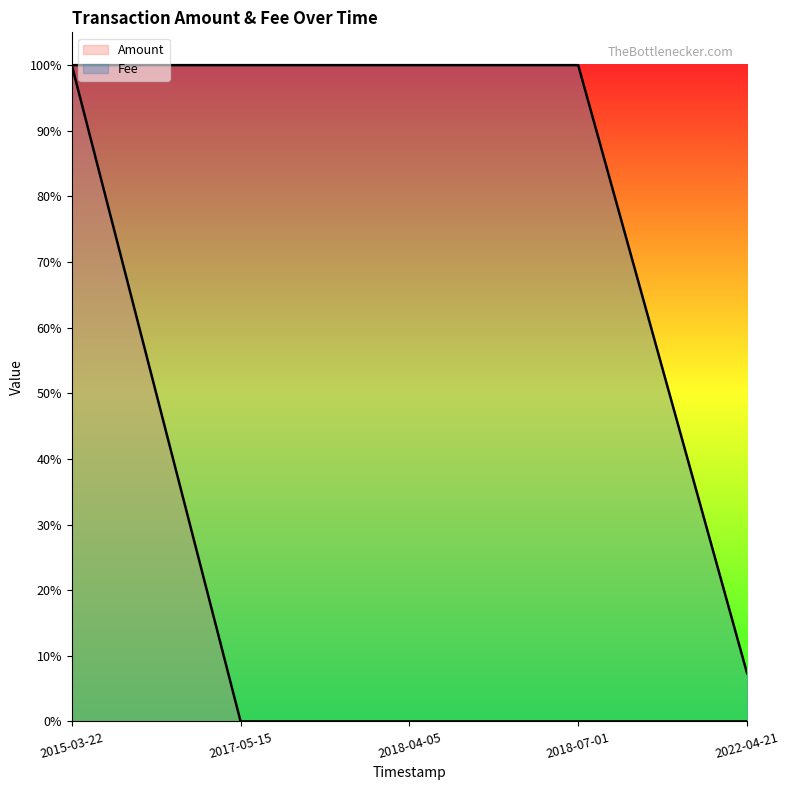

Is it true that Amount equals 1.0 at 2018-07-01?

True